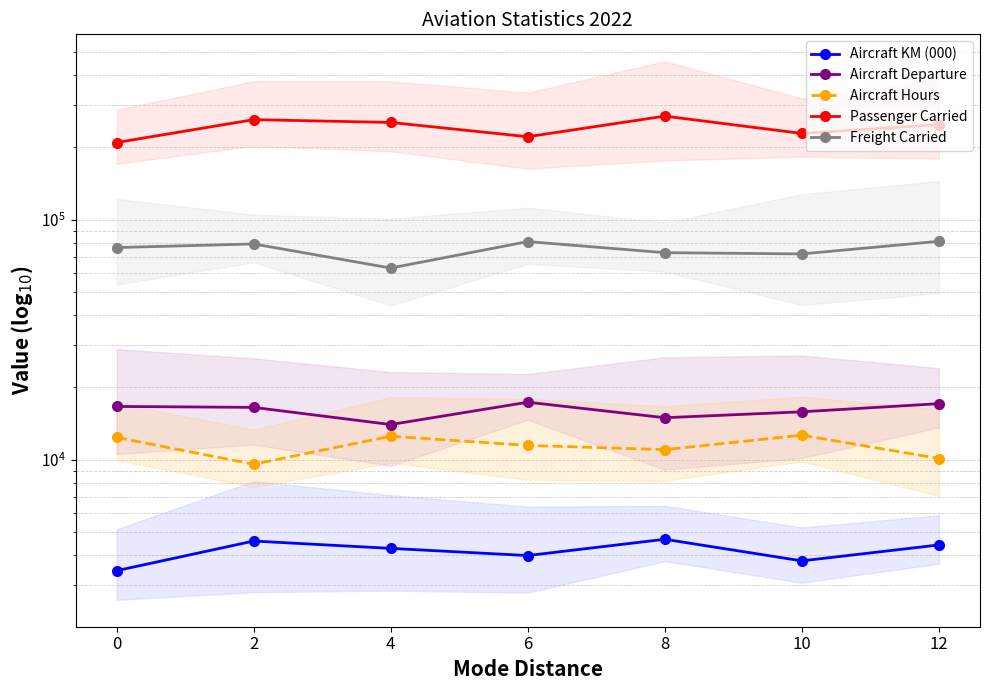

True or false: Freight Carried and Passenger Carried cross at least once.

False